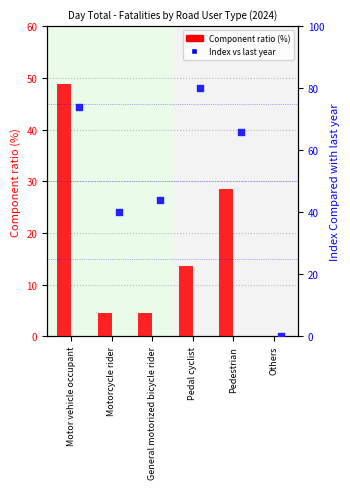

At how many categories does at least one series exceed 17?

5